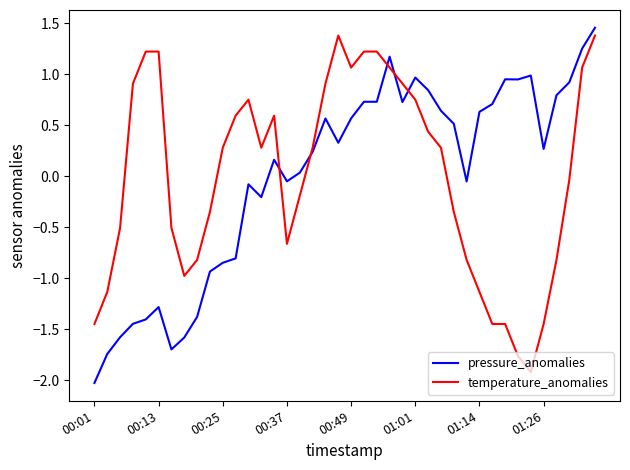

How many values in the pressure_anomalies series exceed 0?

24